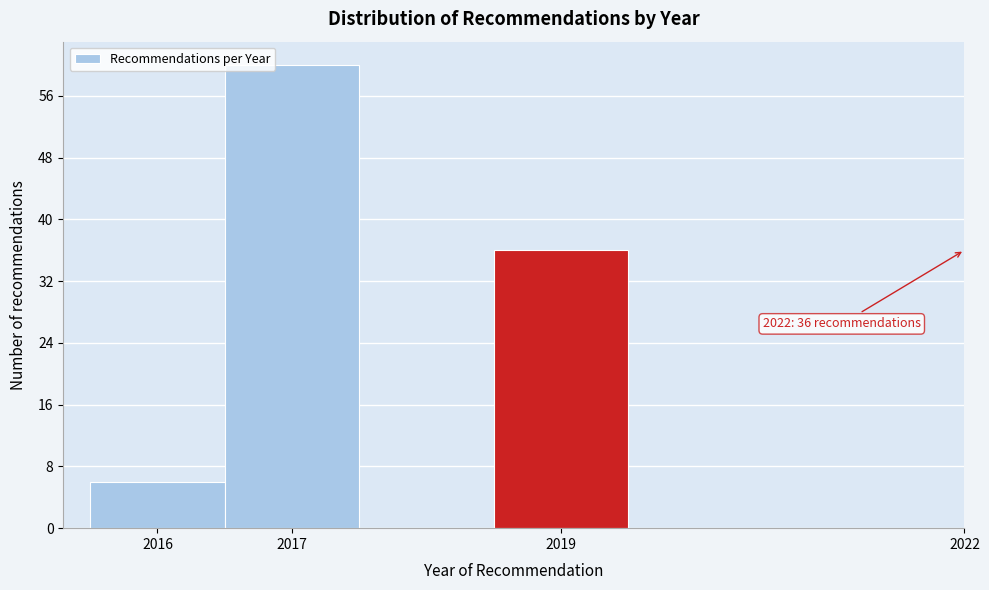

Over which range of the x-axis is the bar tallest?

2016.5 to 2017.5